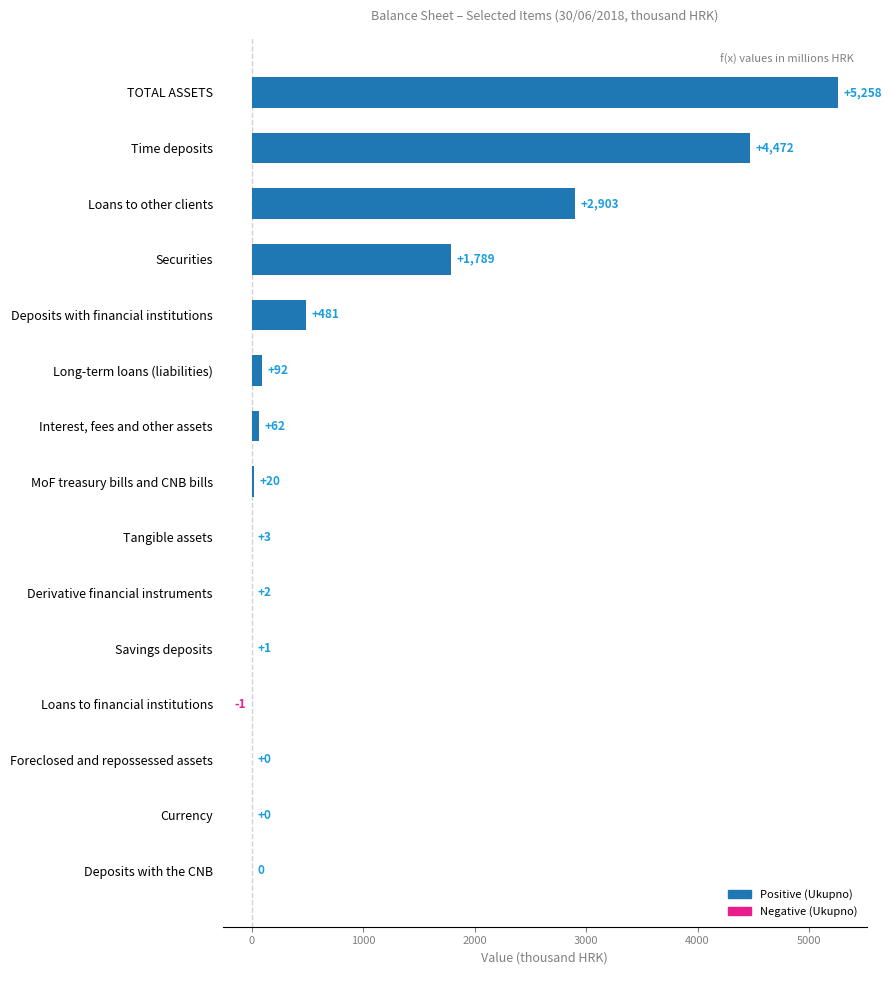

Which label corresponds to the largest value in the chart?

TOTAL ASSETS